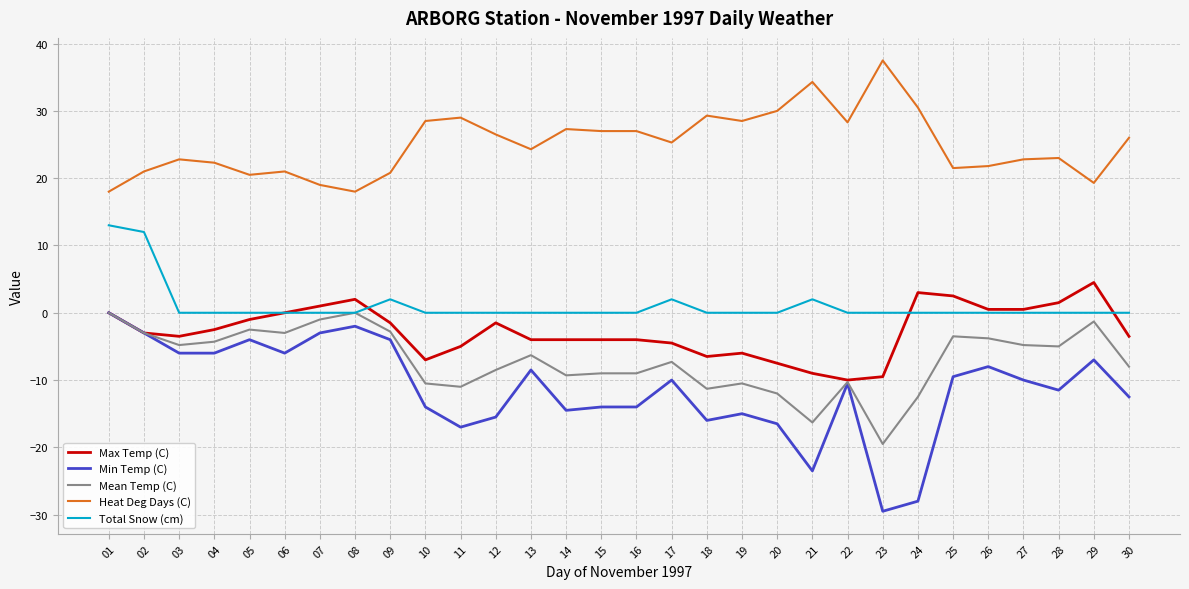

What is the difference between the second highest and minimum values in the Min Temp (C) series?

27.5